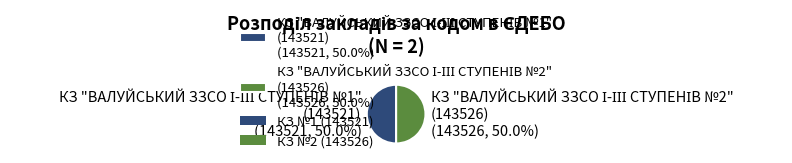

What is the smallest slice in the pie chart?

КЗ "ВАЛУЙСЬКИЙ ЗЗСО І-ІІІ СТУПЕНІВ №1"
(143521)